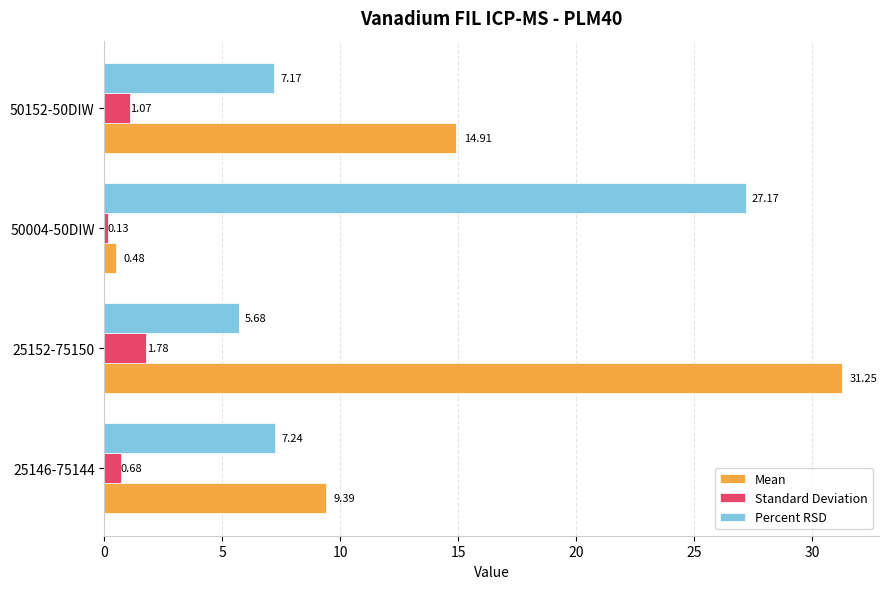

What is the difference between the maximum and minimum values in the Standard Deviation series?

1.6